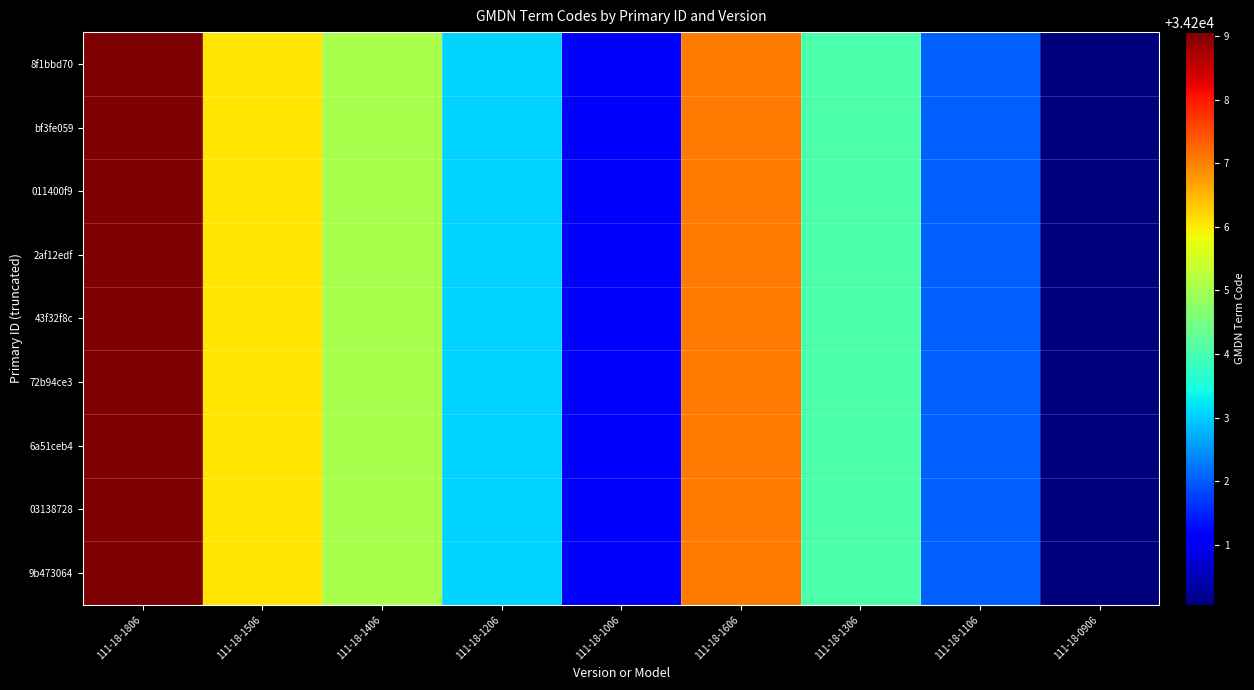

List the series in order of their peak value, highest first.

8f1bbd70, bf3fe059, 011400f9, 2af12edf, 43f32f8c, 72b94ce3, 6a51ceb4, 03138728, 9b473064